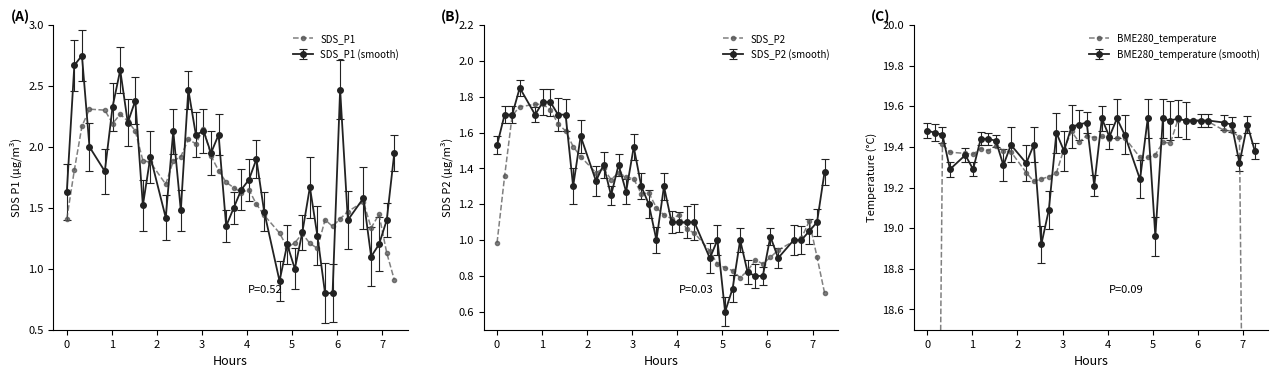

What is the maximum value shown in the chart?

19.5